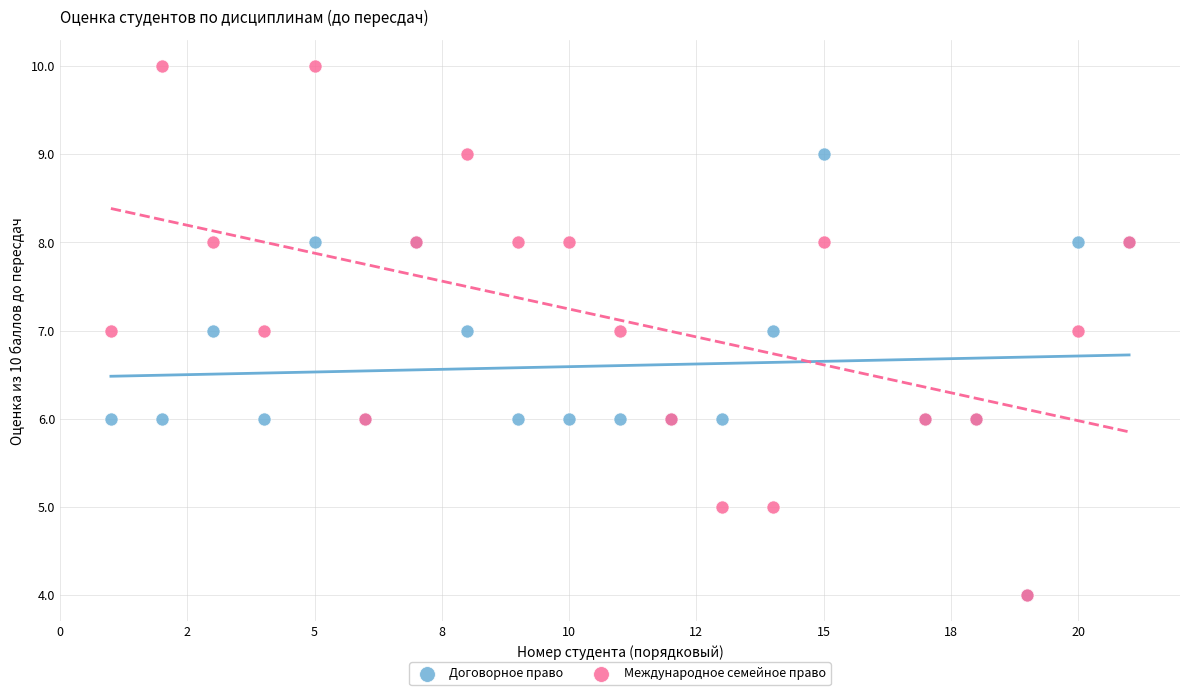

What are all the series names shown in the legend?

Договорное право, Международное семейное право